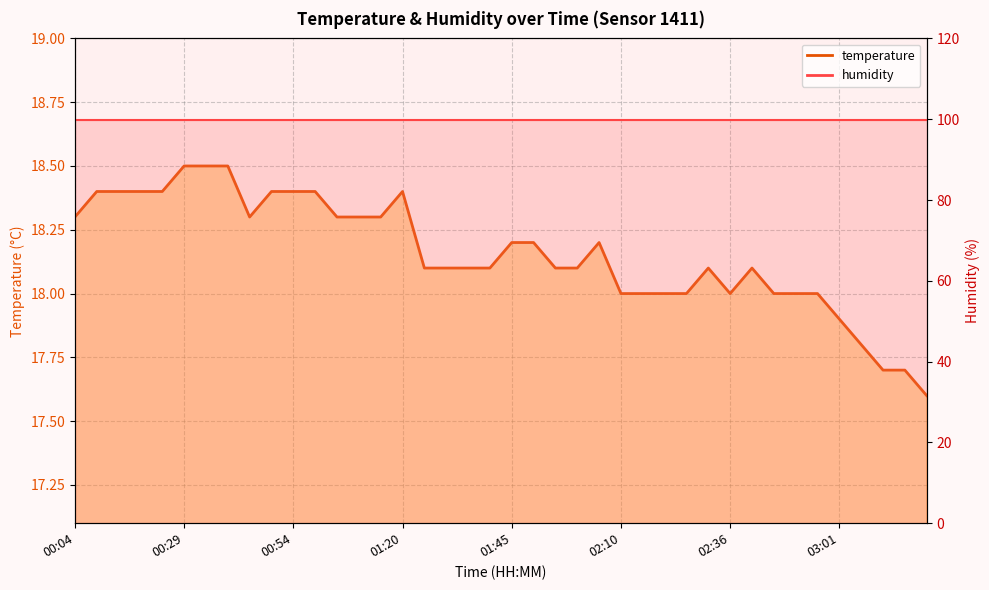

What is the smallest value displayed?

17.6